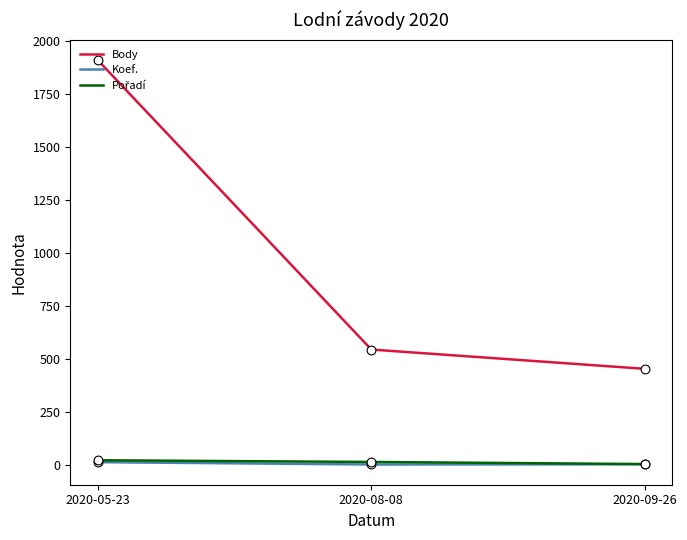

Which series has the largest range (max minus min)?

Body